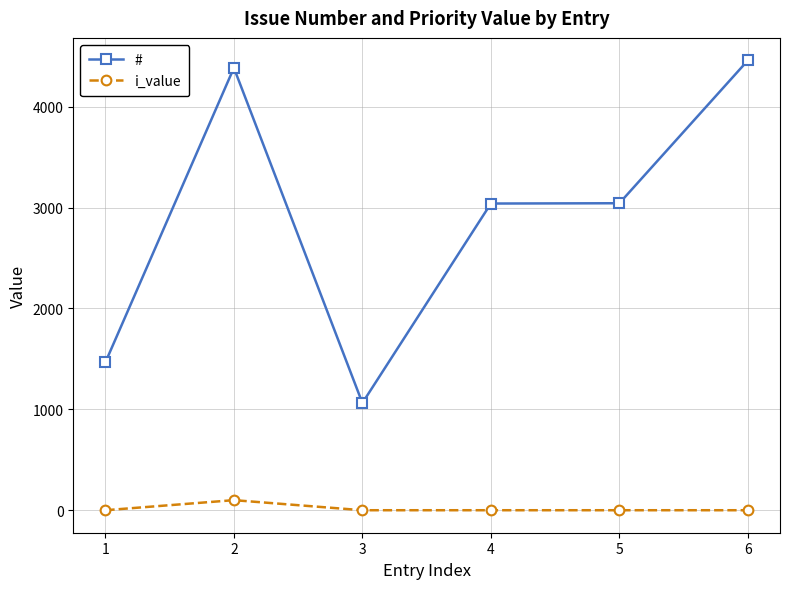

At how many categories does at least one series exceed 3315?

2